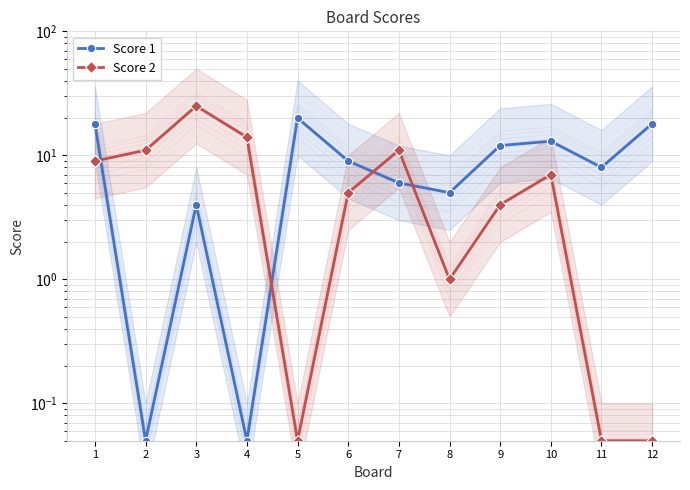

Which series changed the most between 10 and 12?

Score 2